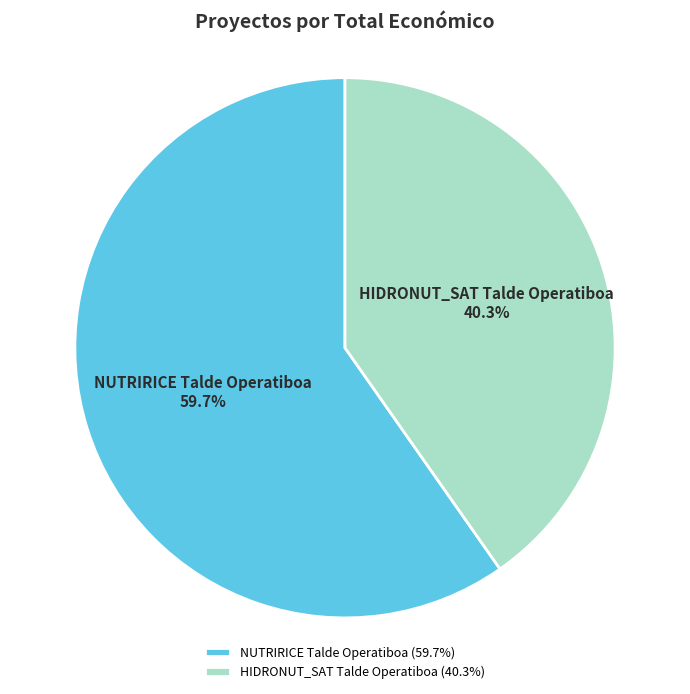

How many segments does this pie chart have?

2